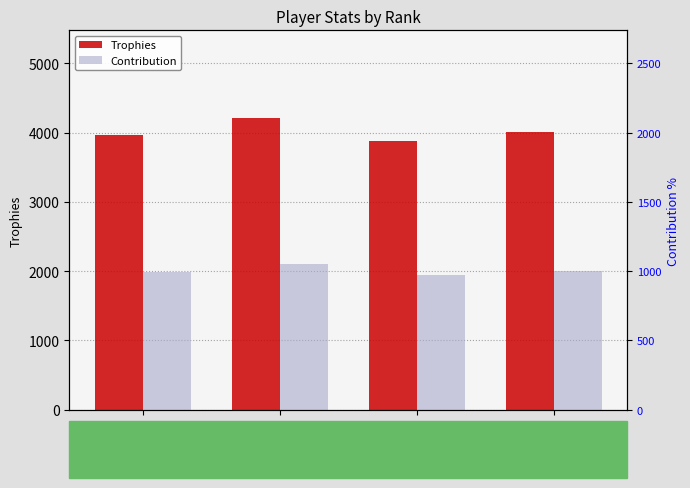

How many series are shown in this chart?

2